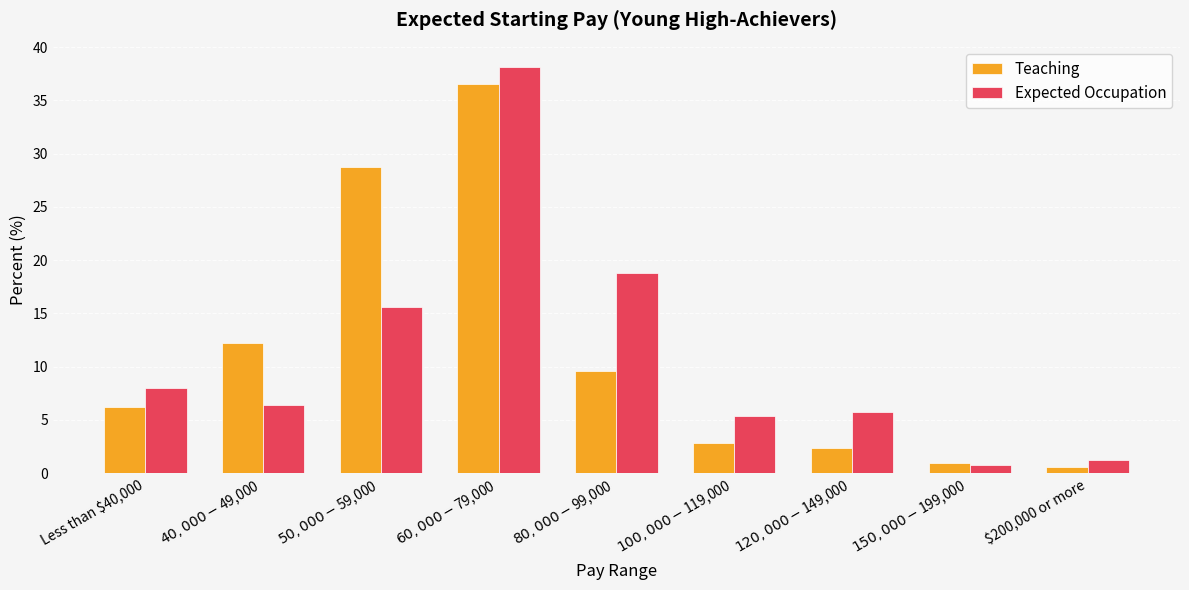

What position from the right is $40,000 - $49,000?

8